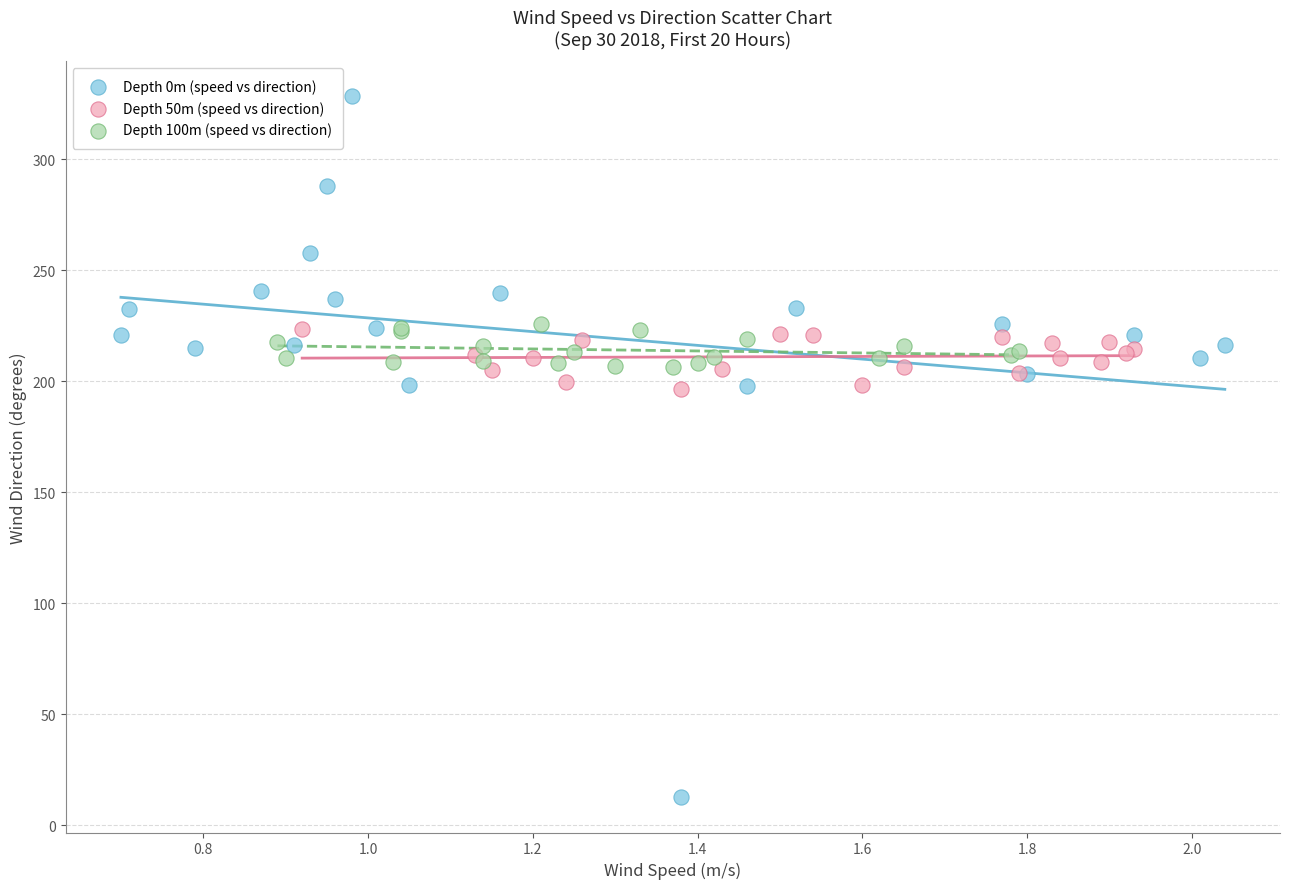

Which series reaches the maximum Y coordinate?

Depth 0m (speed vs direction)